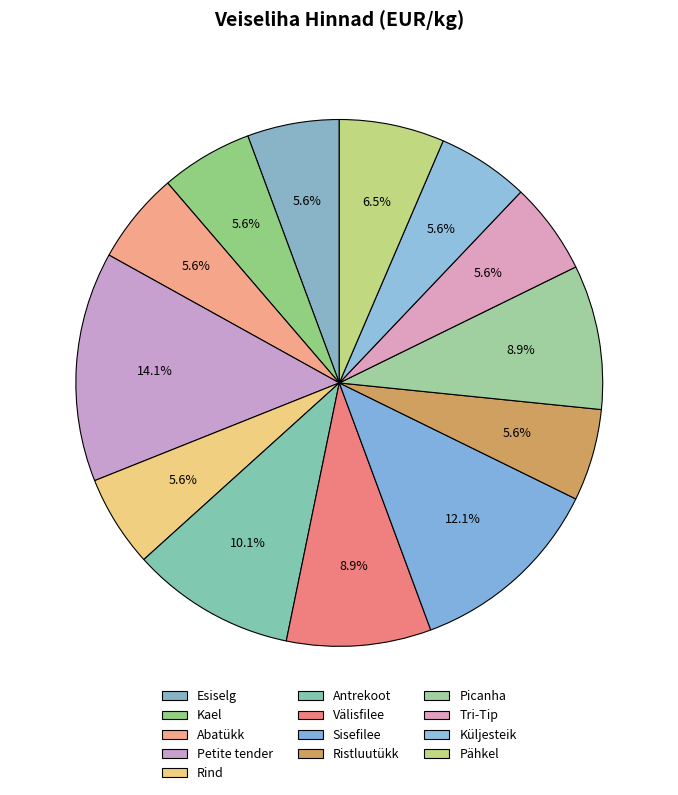

Count the number of slices in the pie.

13